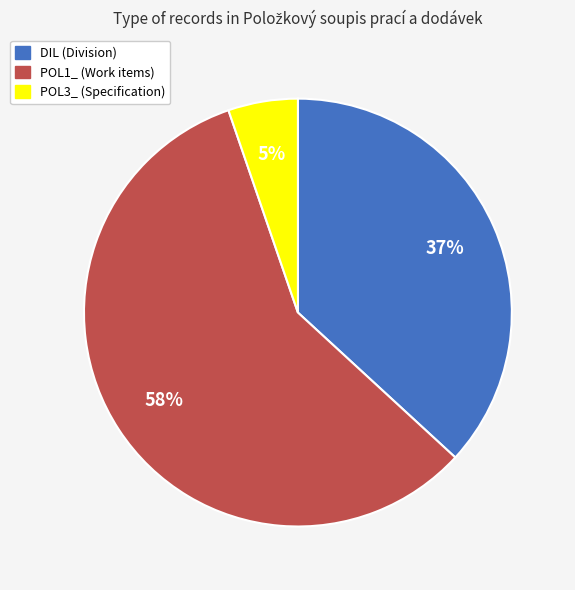

True or false: POL1_ accounts for 46% of the total.

False